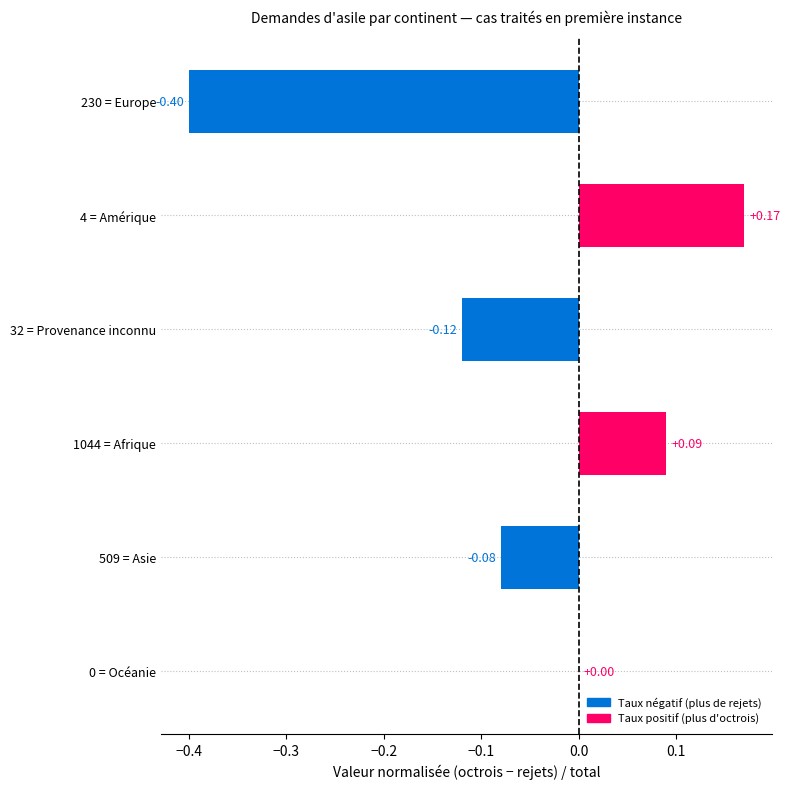

What is the sum of all values?

-0.3